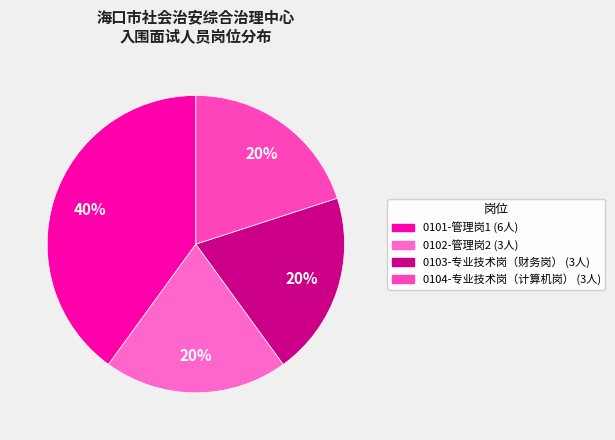

What percentage is the 0102-管理岗2 slice, to the nearest percent?

20%